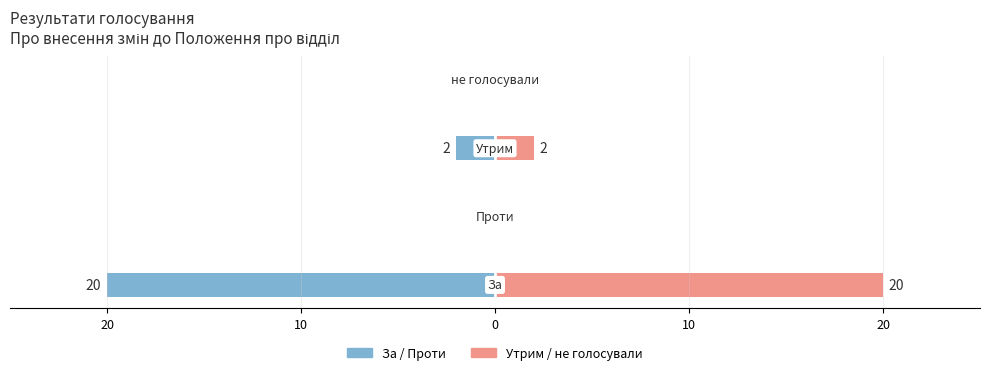

At 10, list the series in order from smallest to largest.

За (ліво), Утрим (право)